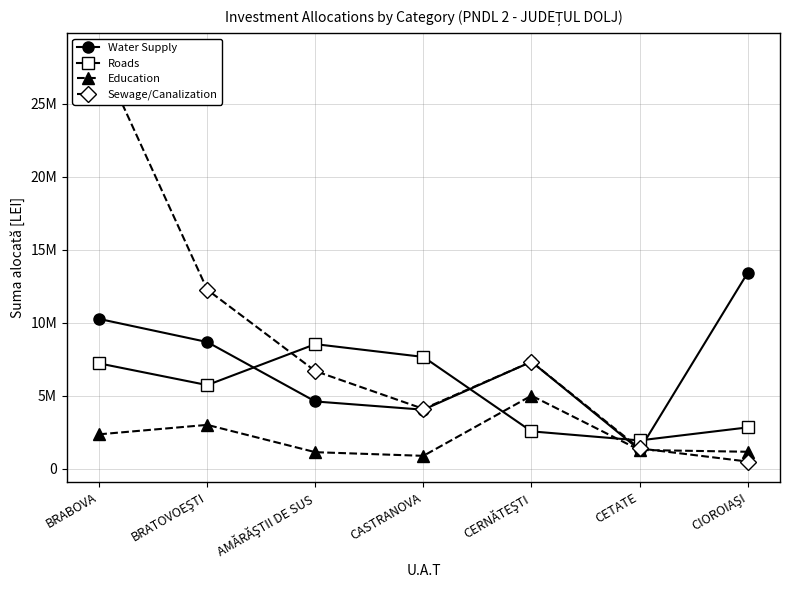

In Sewage/Canalization, how many points are higher than both neighbors (excluding endpoints)?

1